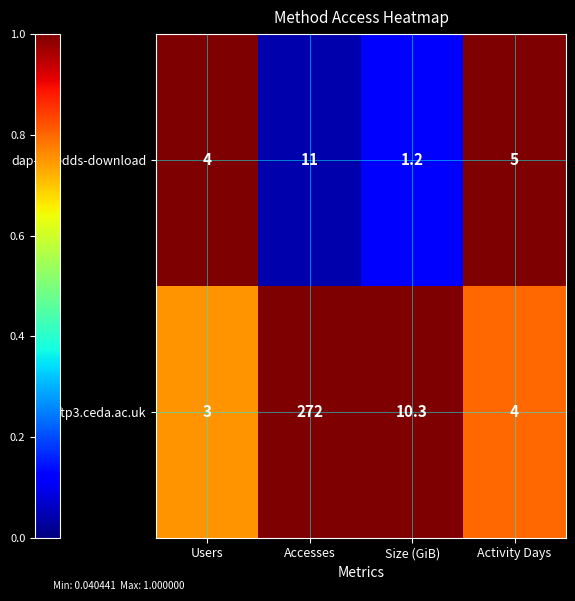

What is the maximum value shown in the chart?

272.0